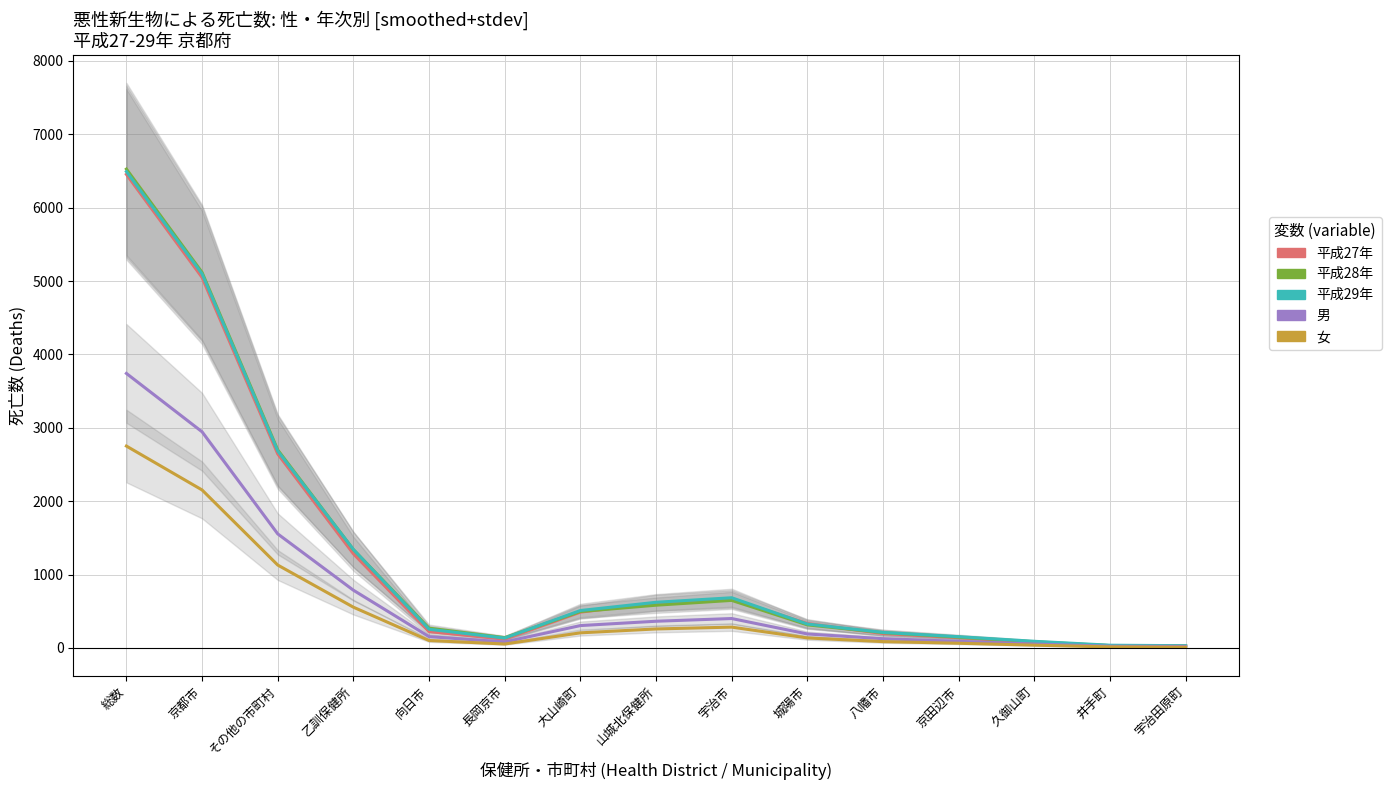

How many interior local peaks does the 男 series have?

1